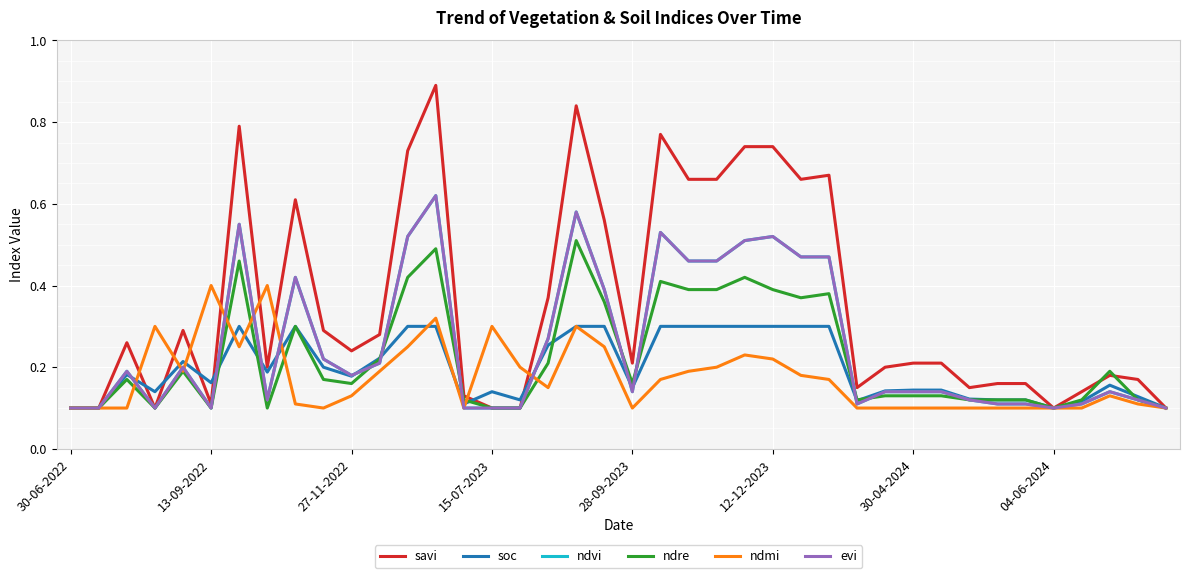

In soc, how many points are higher than both neighbors (excluding endpoints)?

6